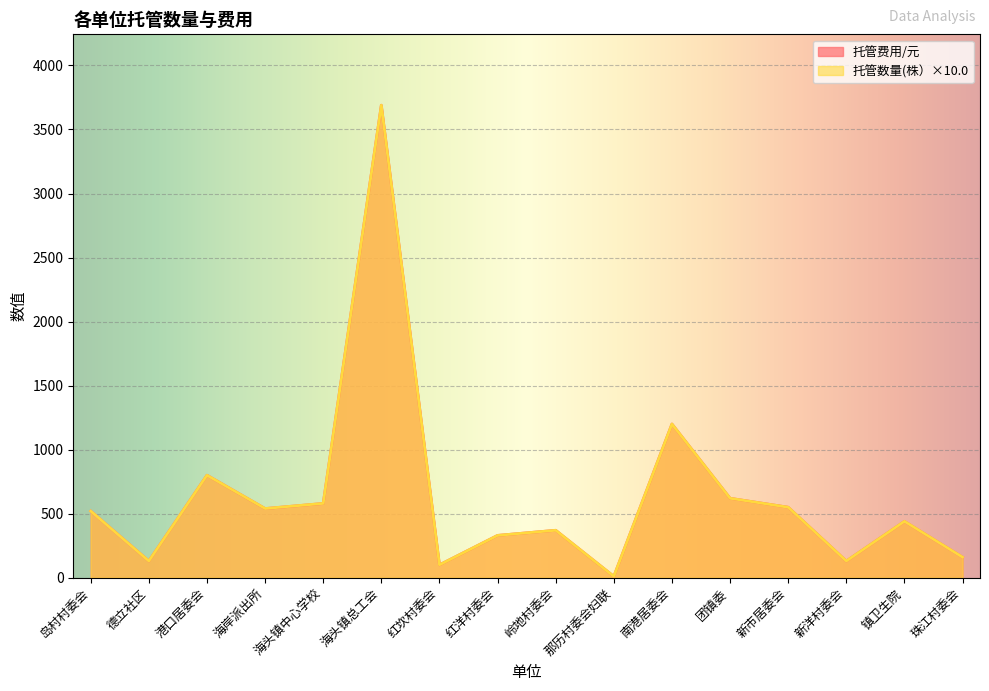

What position from the left is 德立社区?

2